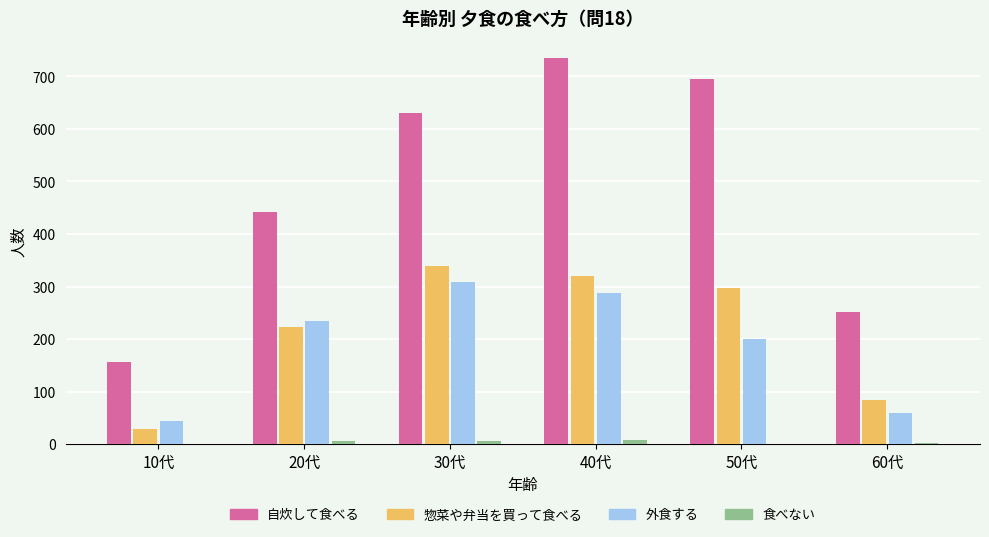

Where is 惣菜や弁当を買って食べる nearest to the value 184?

20代